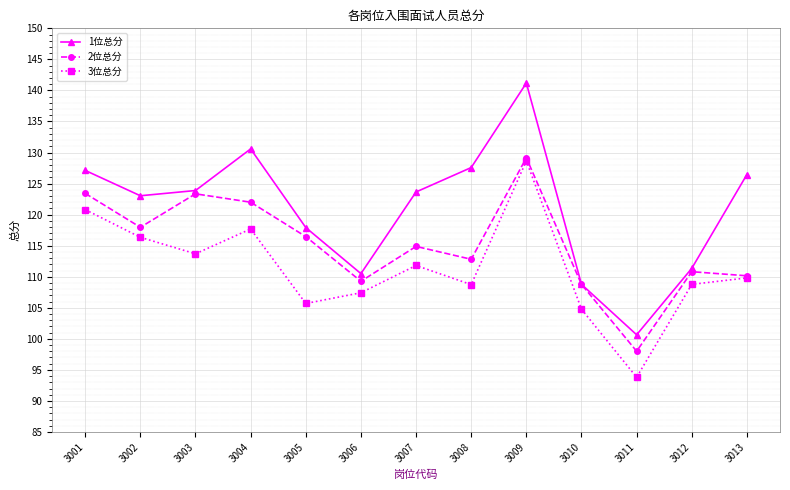

What is the difference between the highest and lowest values at 3007?

11.8